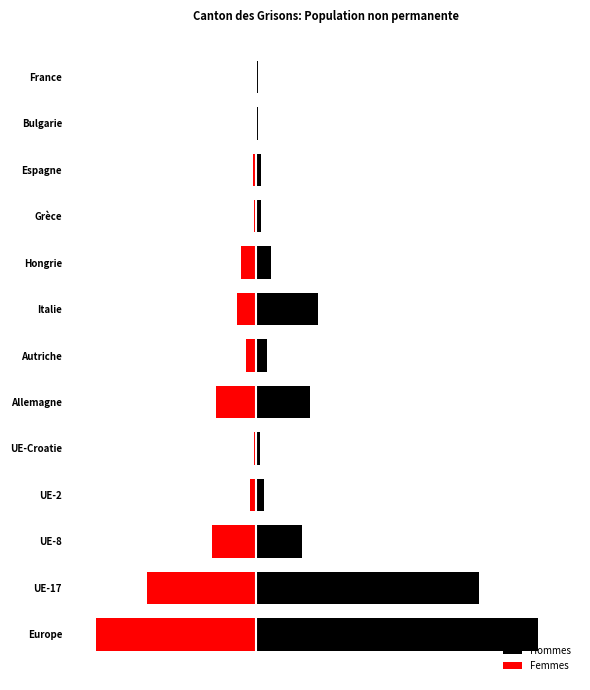

What are all the series names shown in the legend?

Hommes, Femmes